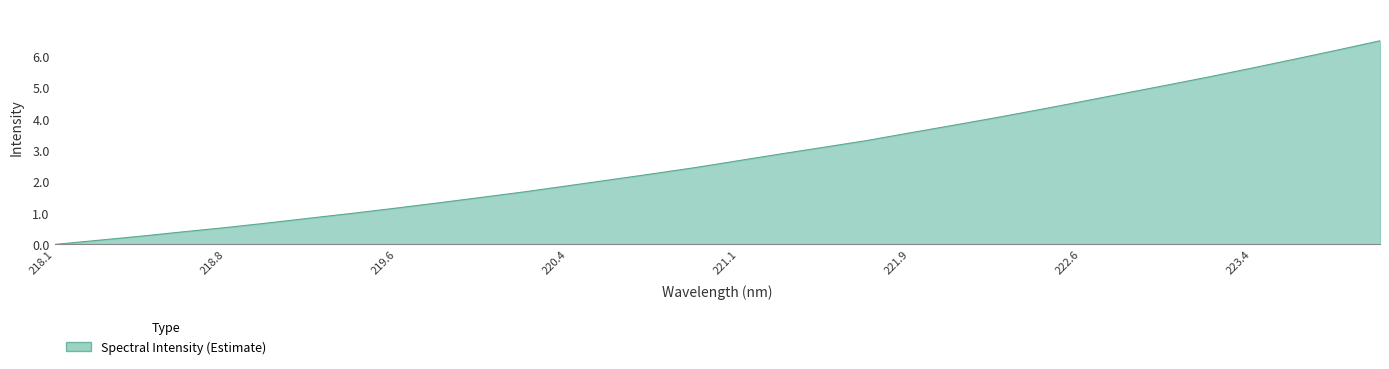

What is the maximum value shown in the chart?

6.5